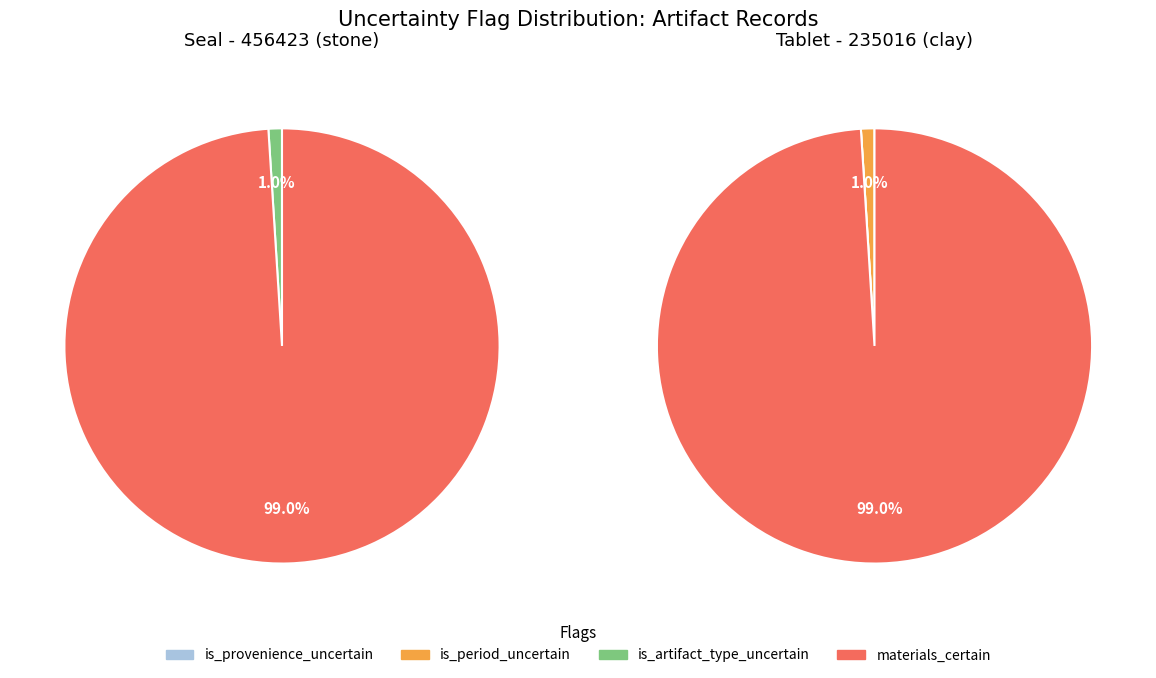

To the nearest percent, what percentage of the pie is 456423?

100%